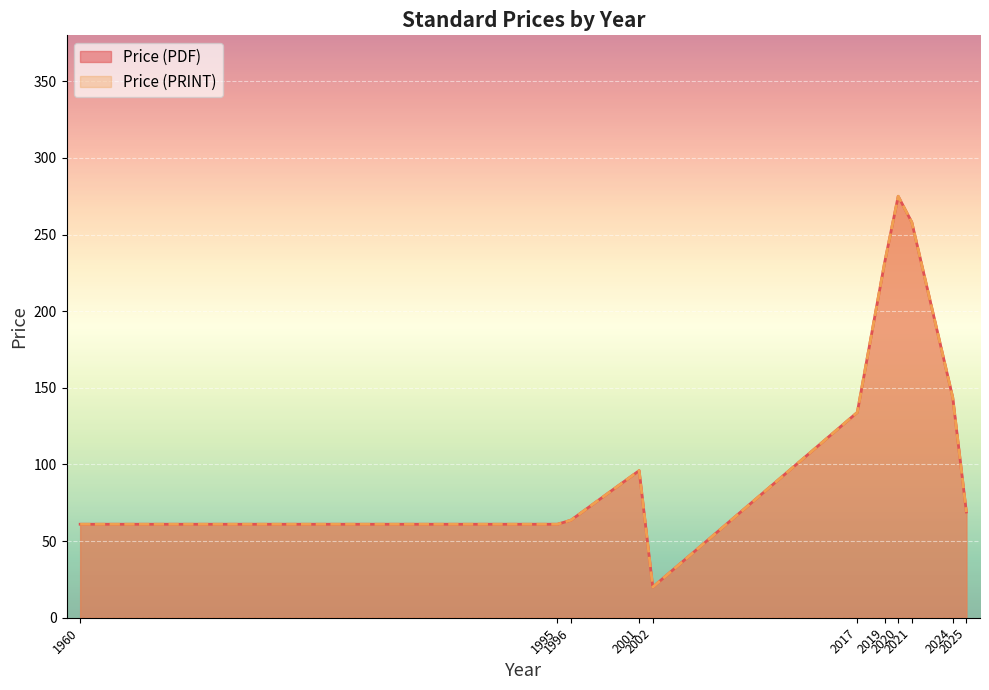

Reading left to right, what are all the values shown in this chart?

Price (PDF): 61.0	61.0	63.7	96.0	20.0	134.0	231.5	275.0	258.0	143.8	69.0
Price (PRINT): 61.0	61.0	63.7	96.0	20.0	134.0	231.5	275.0	258.0	143.8	69.0